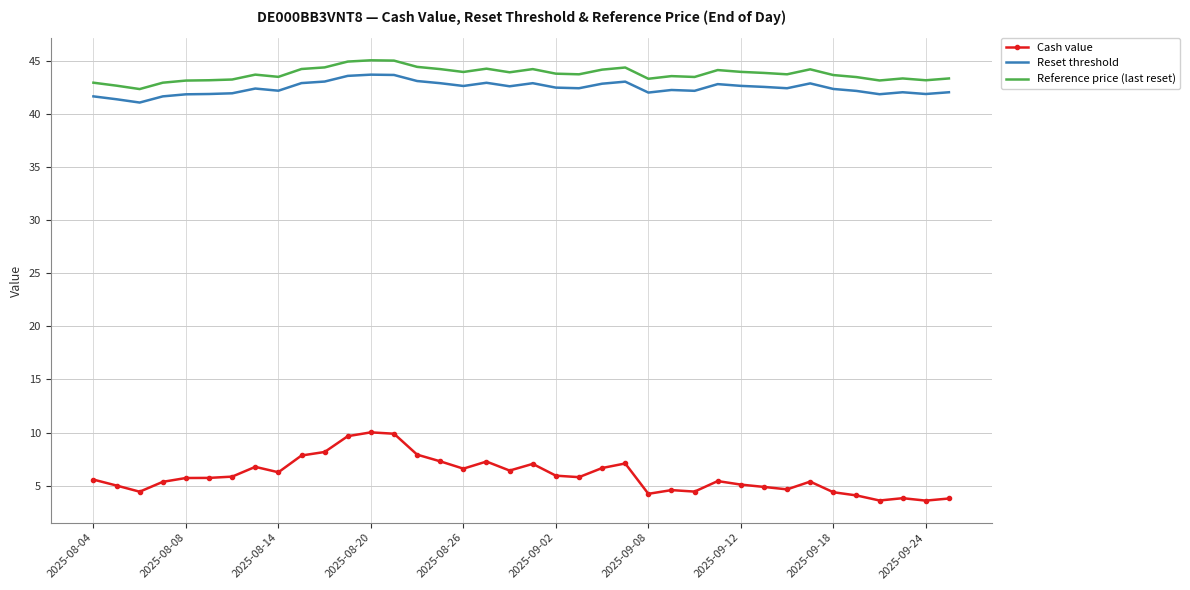

Which series has the widest spread of values?

Cash value